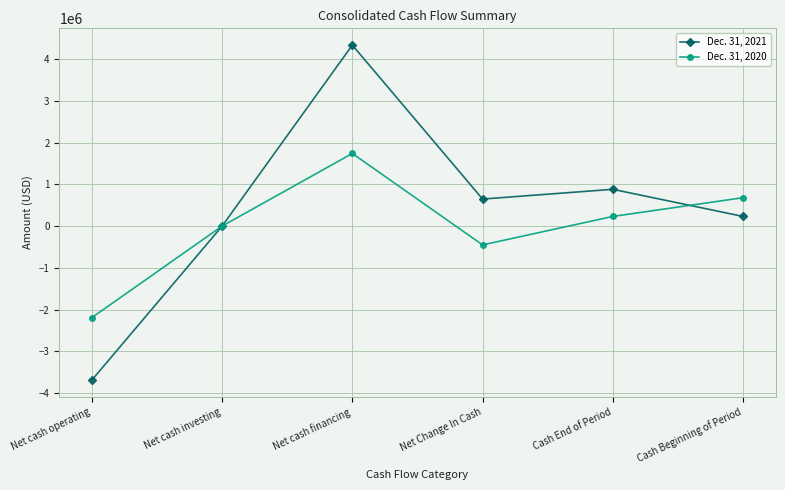

Is it true that Dec. 31, 2021 equals 345864 at Net Change In Cash?

False